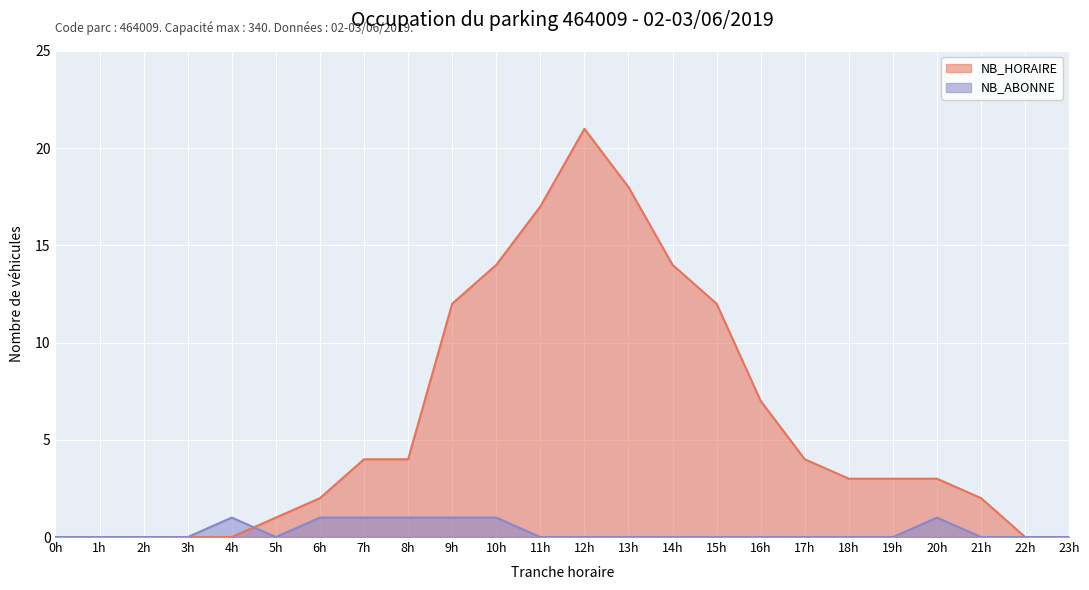

At how many categories does at least one series exceed 2?

14